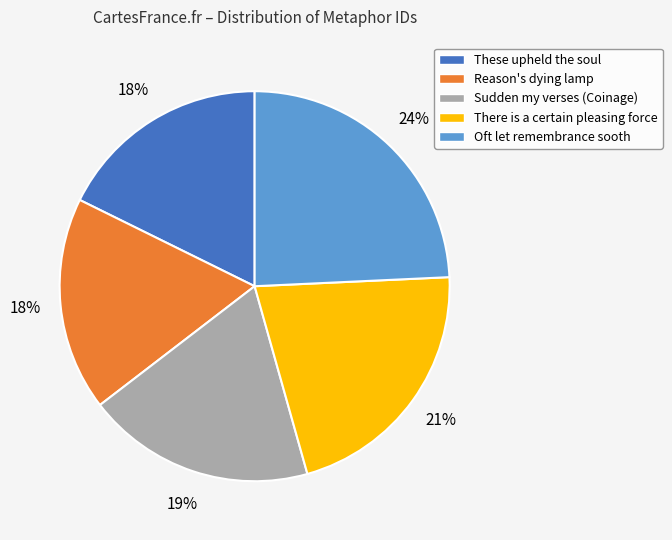

How many segments does this pie chart have?

5